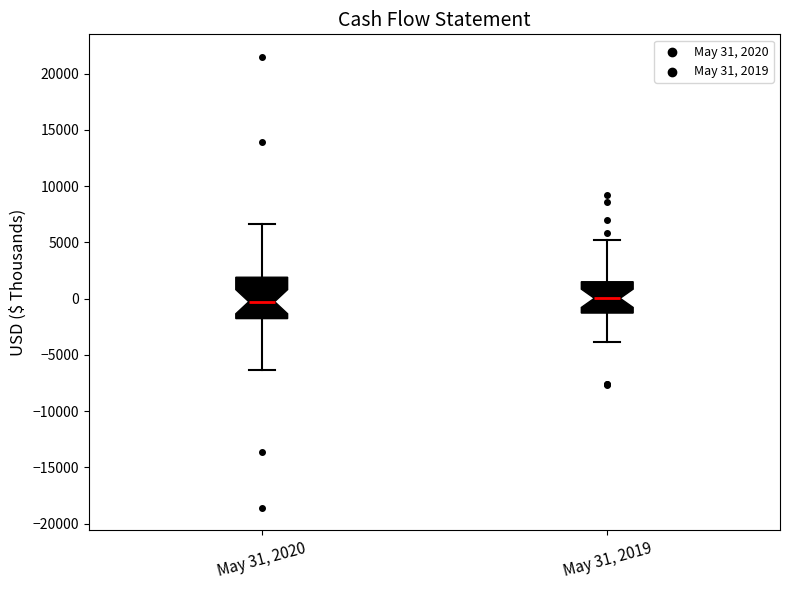

Which box is the tallest, from its lower edge to its upper edge?

May 31, 2020